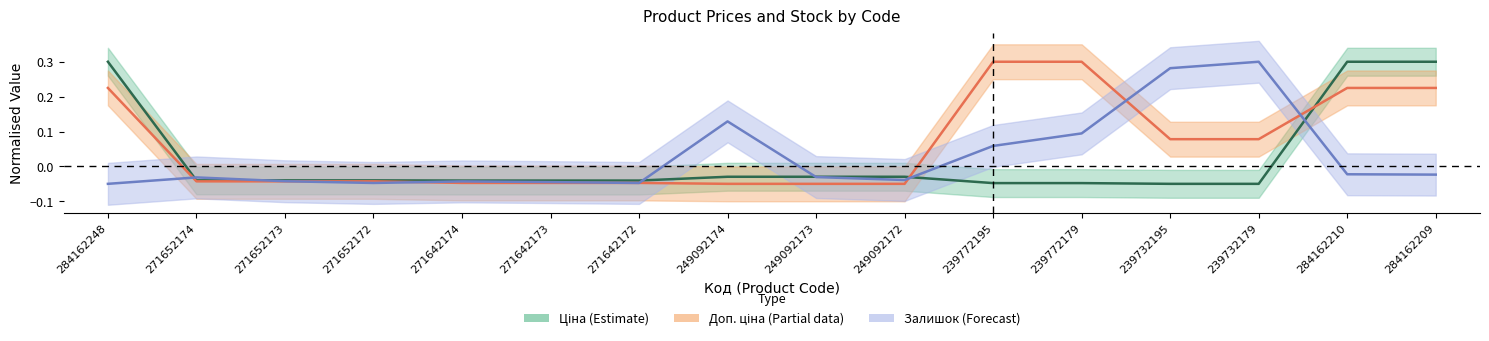

How many data points does each series have?

16